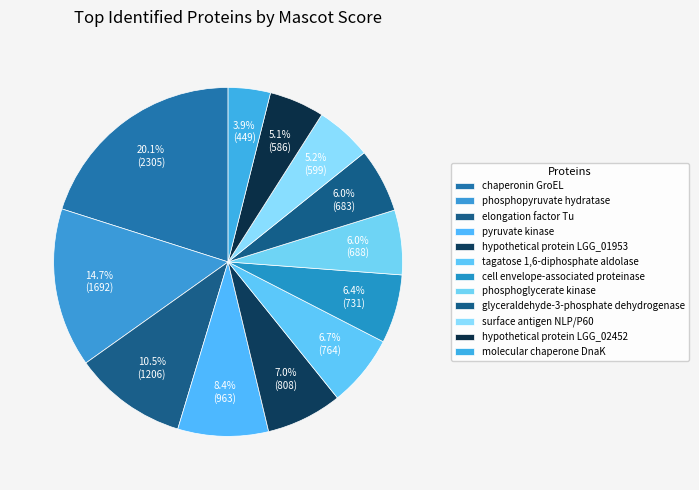

To the nearest percent, what is the combined percentage of elongation factor Tu and hypothetical protein LGG_01953?

18%